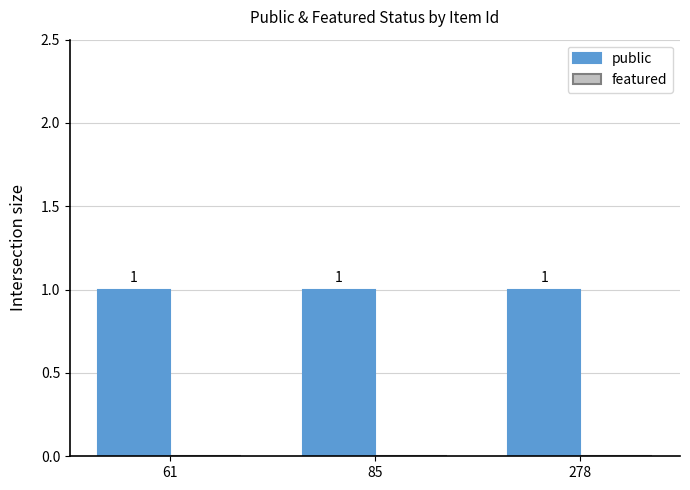

At how many categories does at least one series exceed 0?

3